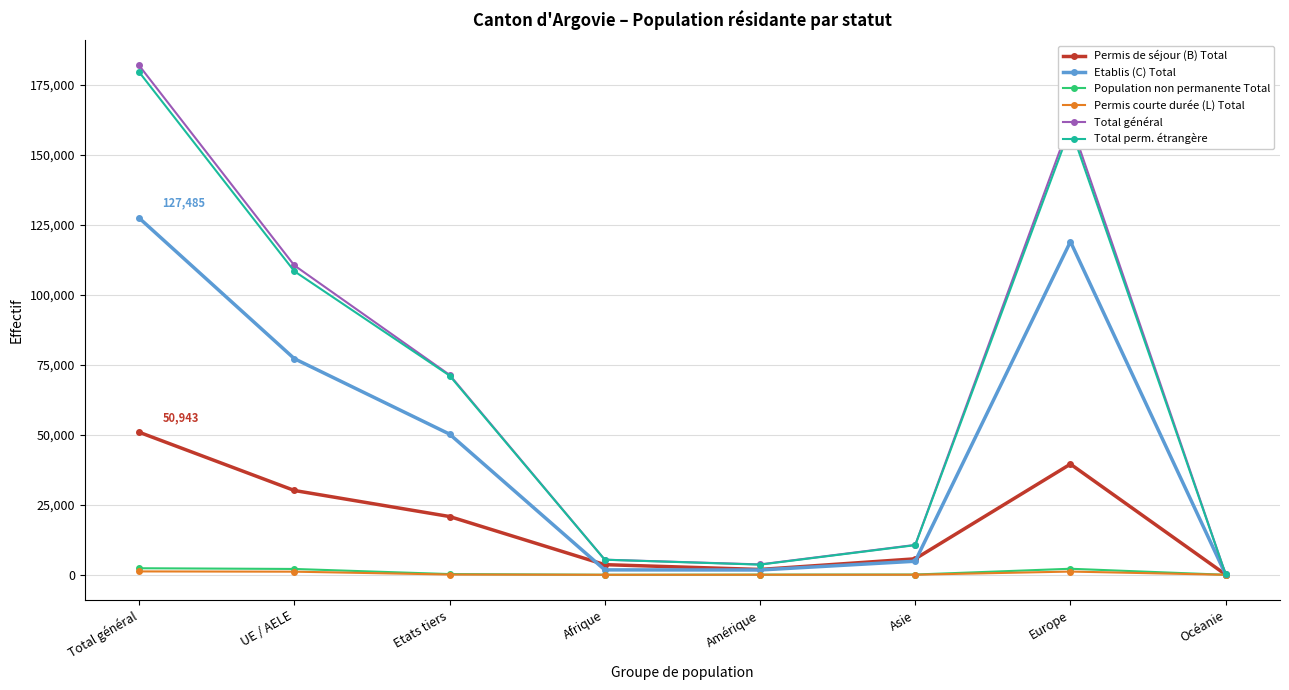

What is the maximum value shown in the chart?

181979